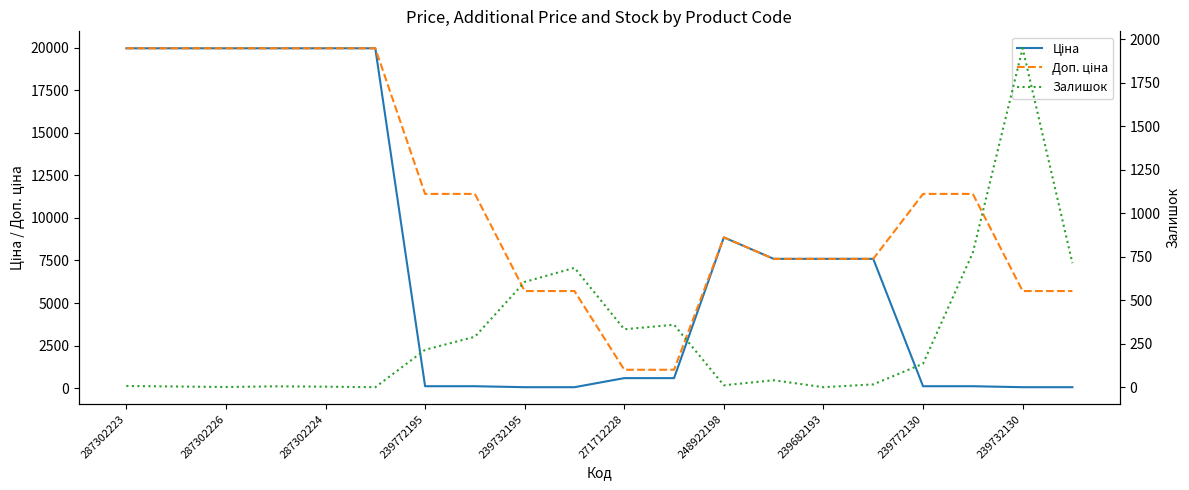

Rank the series at 239682193 from lowest to highest value.

Залишок, Ціна, Доп. ціна